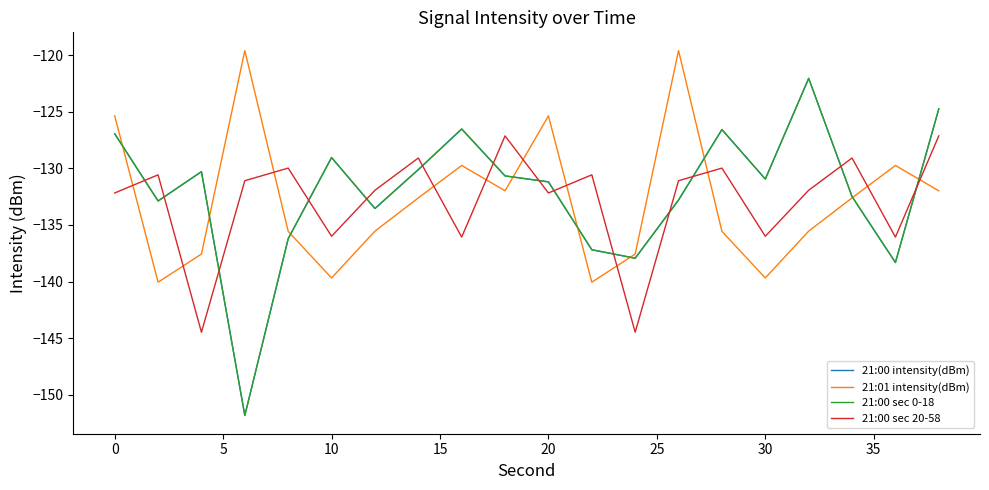

How many intersections are there between 21:00 intensity(dBm) and 21:01 intensity(dBm)?

9